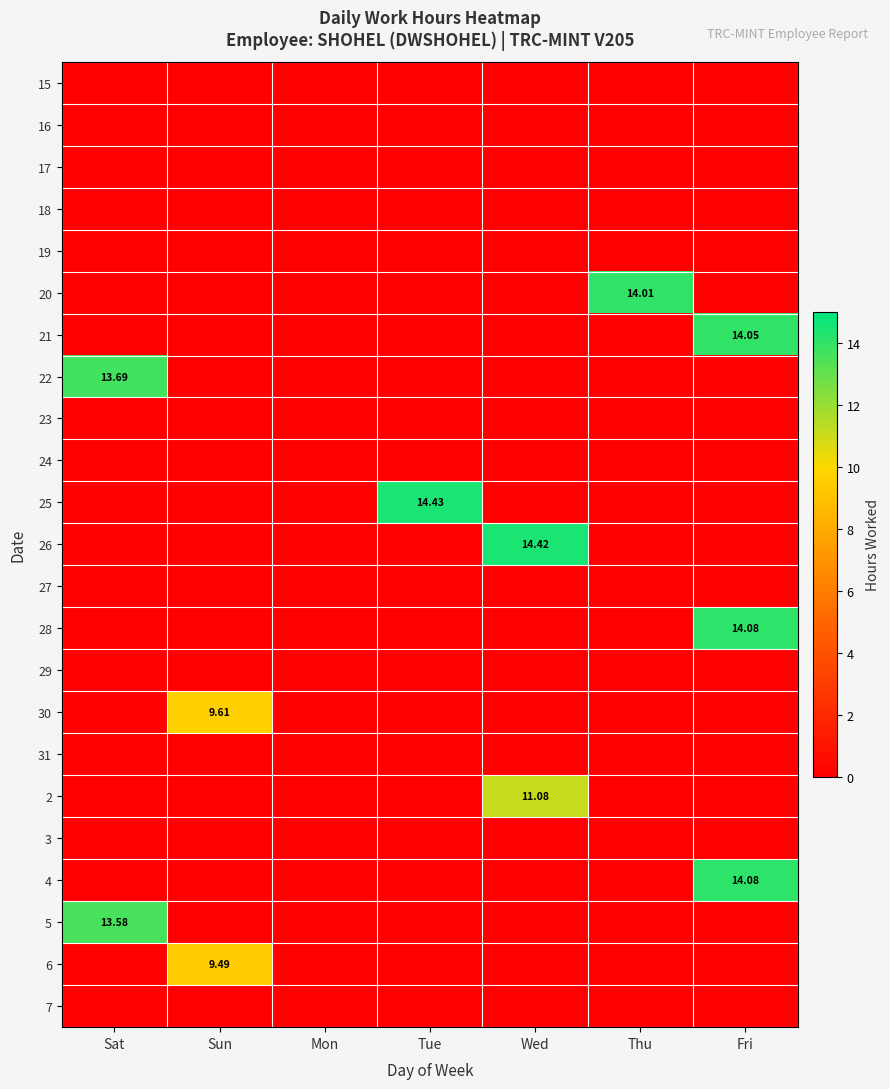

Which category has the lowest value across all series?

Sat